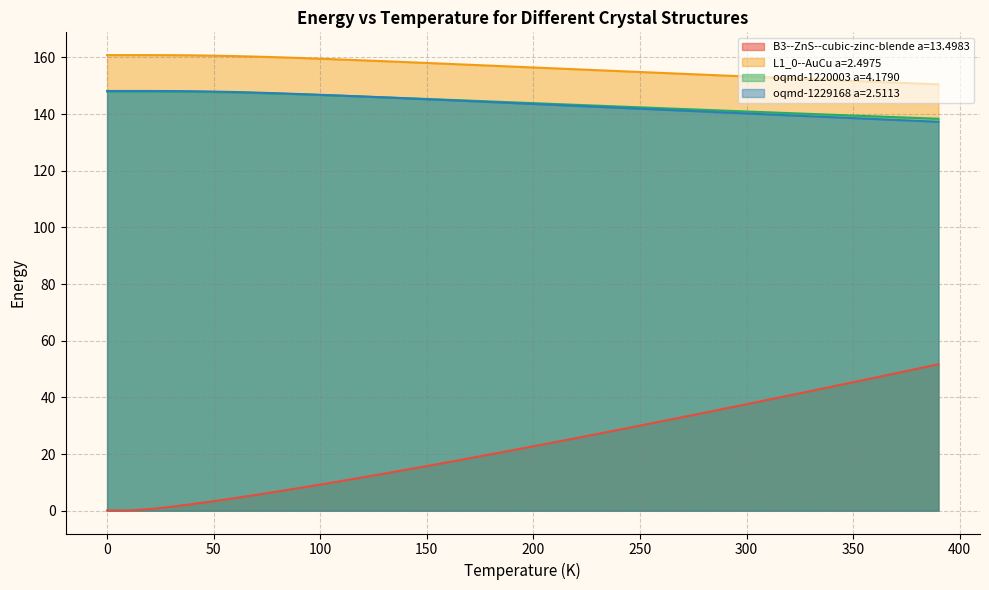

Which series has the largest range (max minus min)?

B3--ZnS--cubic-zinc-blende a=13.4983